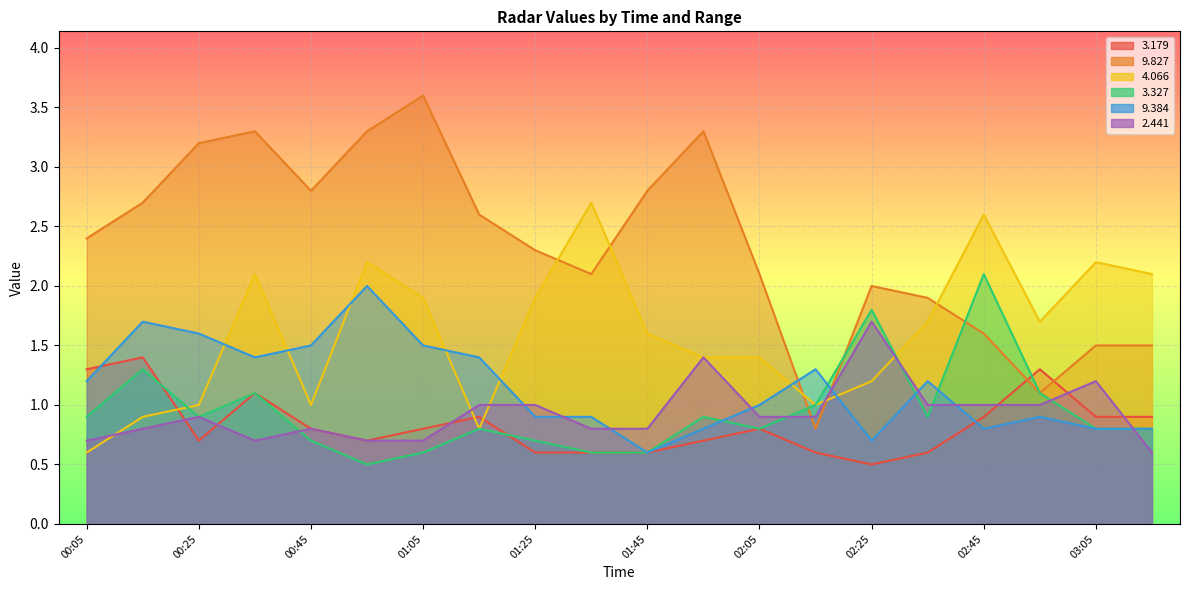

Rank the series by their maximum value, from highest to lowest.

  9.827,   4.066,   3.327,   9.384,   2.441,   3.179